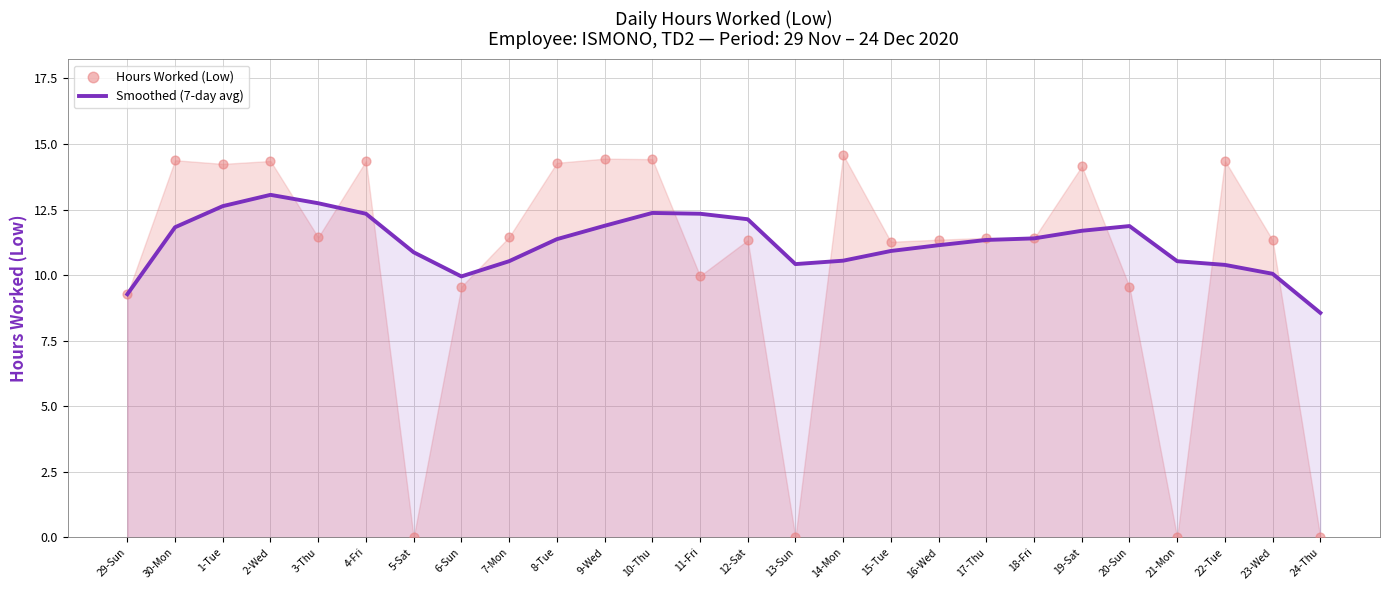

Is the value of Hours Worked (Low) at 18-Fri greater than the value of Smoothed (7-day avg) at 17-Thu?

Yes